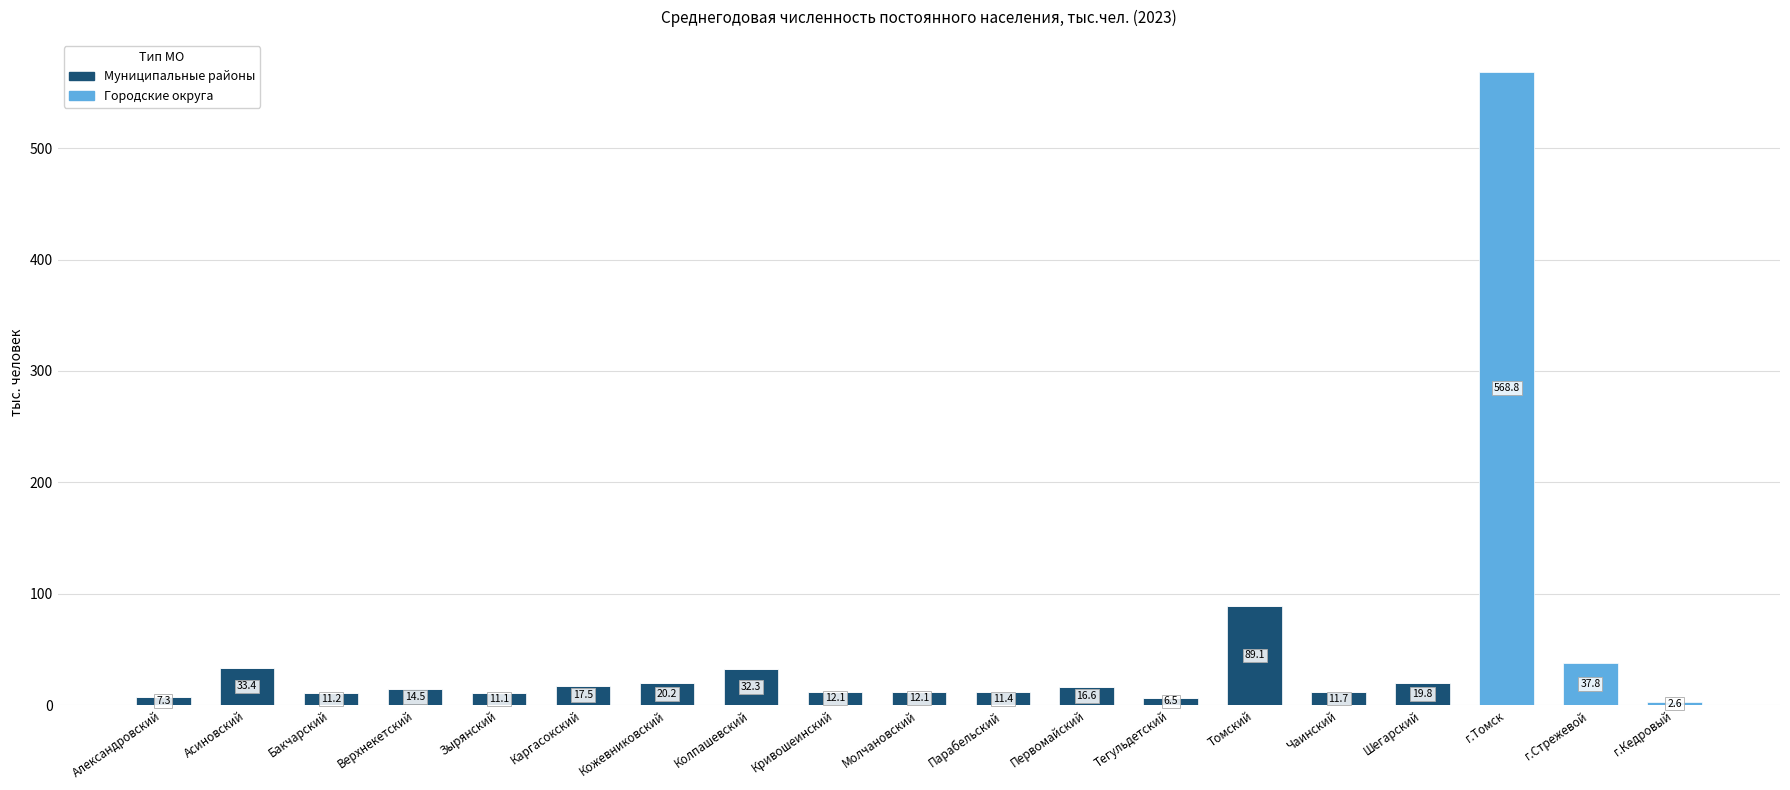

What is the sum of the Муниципальные районы values at г.Кедровый and Томский?

89.1